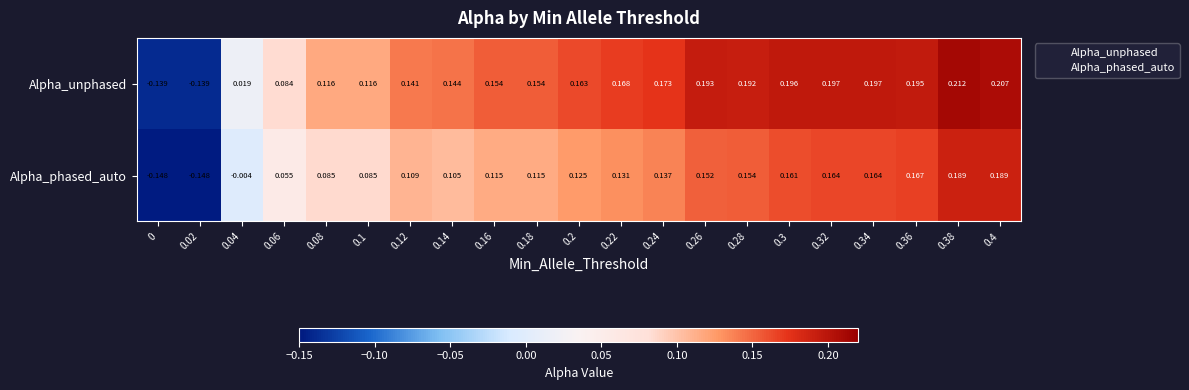

Which series has the widest spread of values?

Alpha_unphased